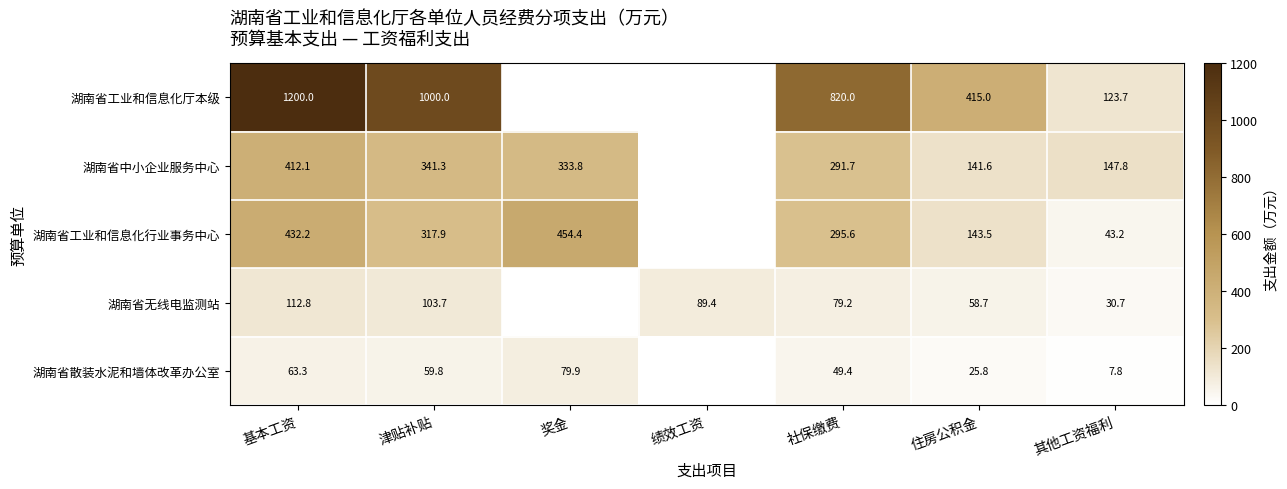

What is the greatest value displayed?

1200.0